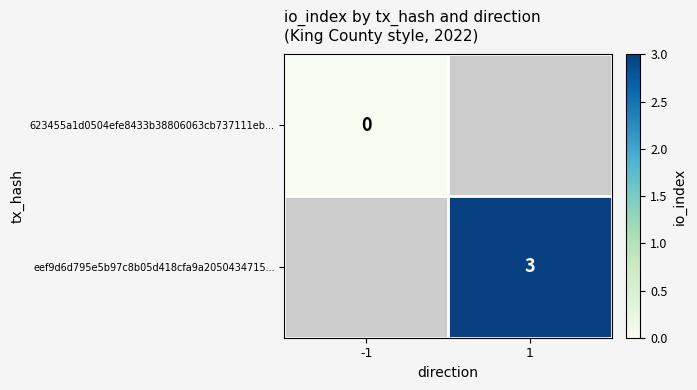

The value of eef9d6d795e5b97c8b05d418cfa9a2050434715... at 1 is 5. True or false?

False